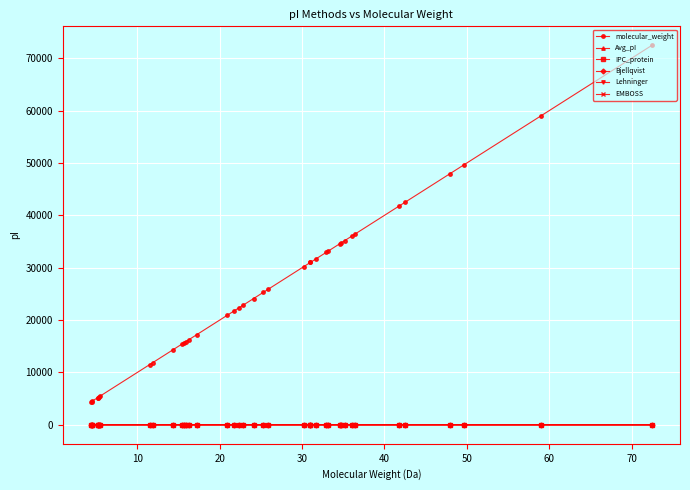

What is the maximum value shown in the chart?

72454.6